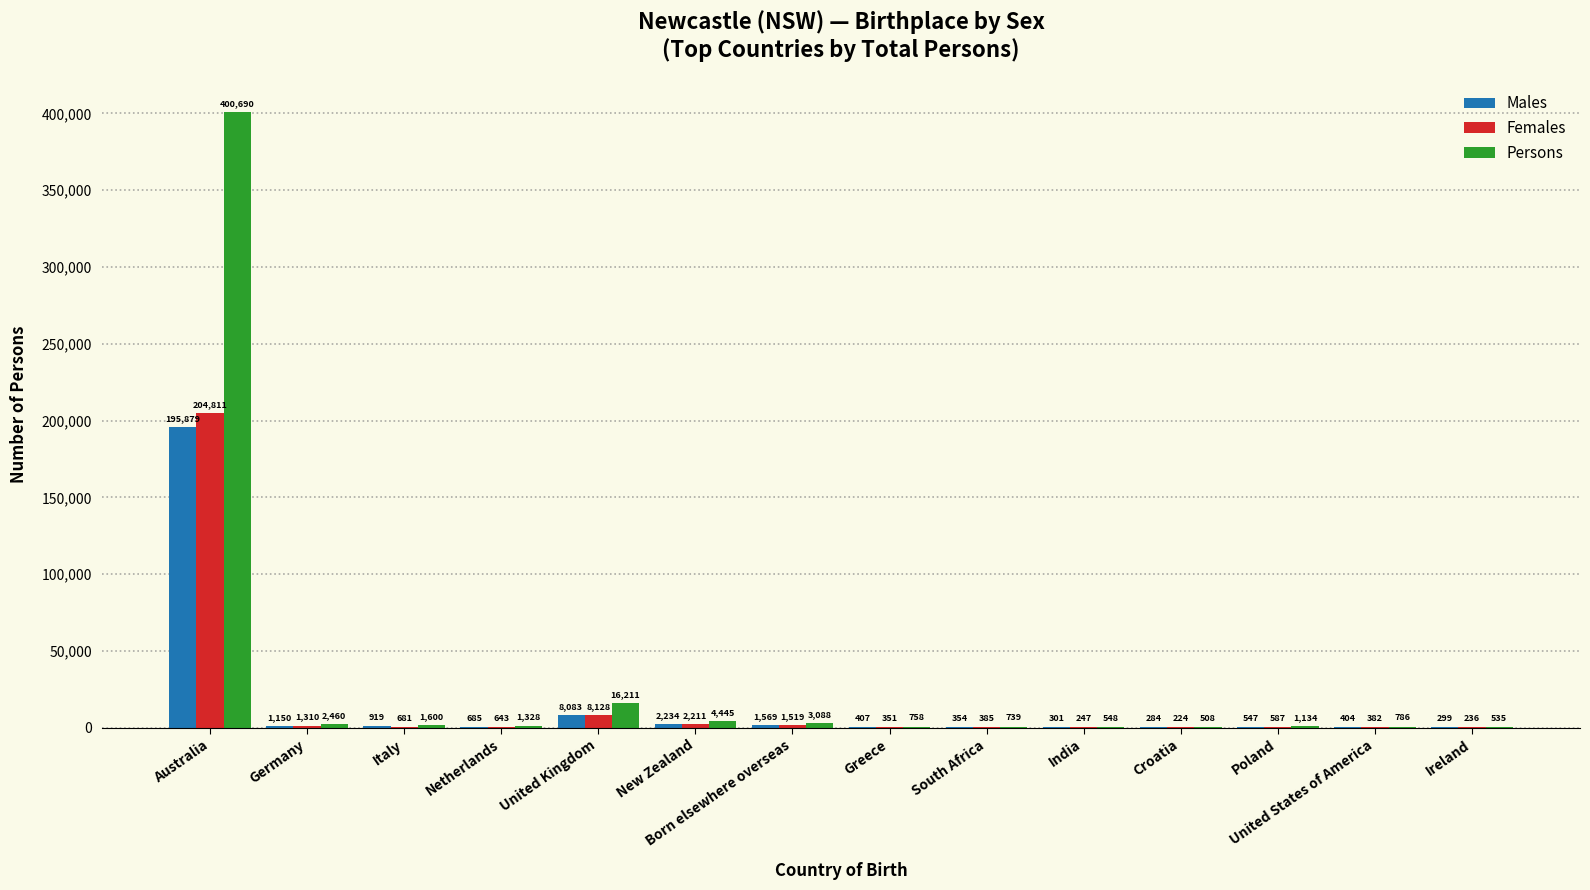

Reading left to right, transcribe all the data shown in this chart.

Males: Australia=195879	Germany=1150	Italy=919	Netherlands=685	United Kingdom=8083	New Zealand=2234	Born elsewhere overseas=1569	Greece=407	South Africa=354	India=301	Croatia=284	Poland=547	United States of America=404	Ireland=299
Females: Australia=204811	Germany=1310	Italy=681	Netherlands=643	United Kingdom=8128	New Zealand=2211	Born elsewhere overseas=1519	Greece=351	South Africa=385	India=247	Croatia=224	Poland=587	United States of America=382	Ireland=236
Persons: Australia=400690	Germany=2460	Italy=1600	Netherlands=1328	United Kingdom=16211	New Zealand=4445	Born elsewhere overseas=3088	Greece=758	South Africa=739	India=548	Croatia=508	Poland=1134	United States of America=786	Ireland=535